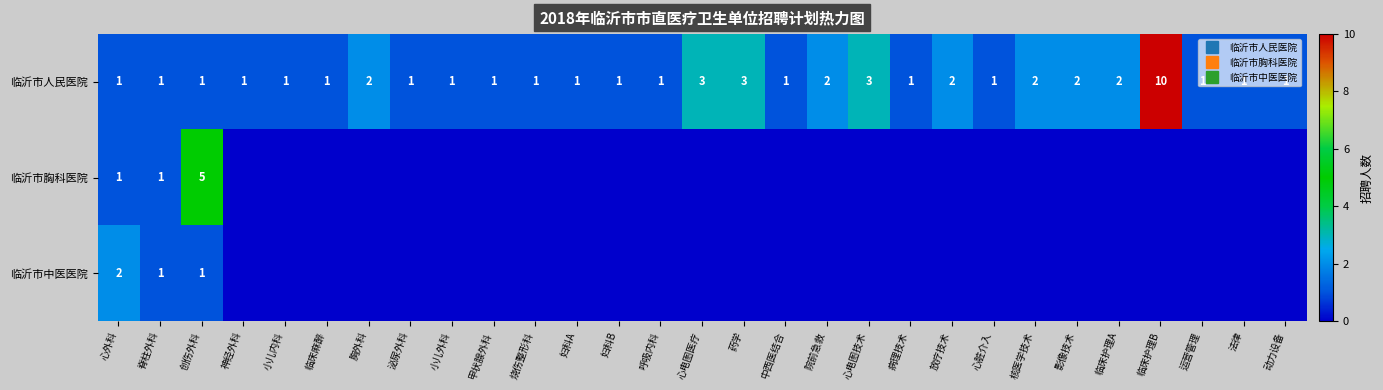

The value of 临沂市胸科医院 at 烧伤整形科 is -3. True or false?

False